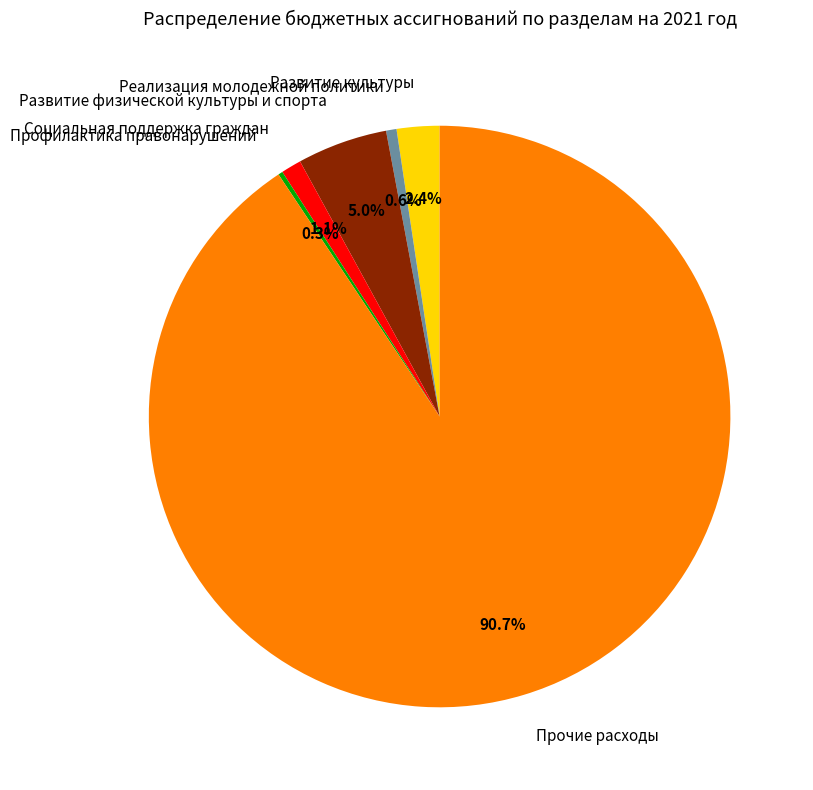

Which category has the biggest portion of the pie?

Прочие расходы